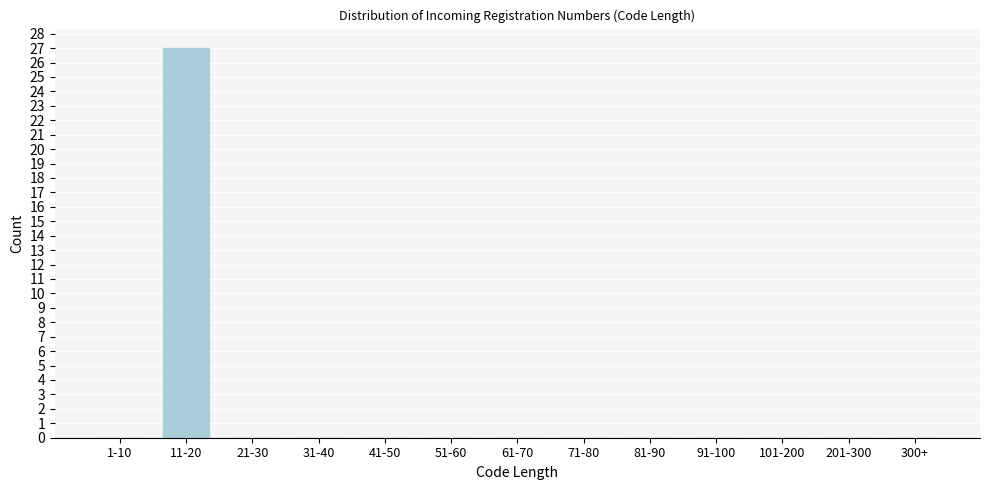

Reading left to right, list all the values displayed in this chart.

1-10=0	11-20=27	21-30=0	31-40=0	41-50=0	51-60=0	61-70=0	71-80=0	81-90=0	91-100=0	101-200=0	201-300=0	300+=0